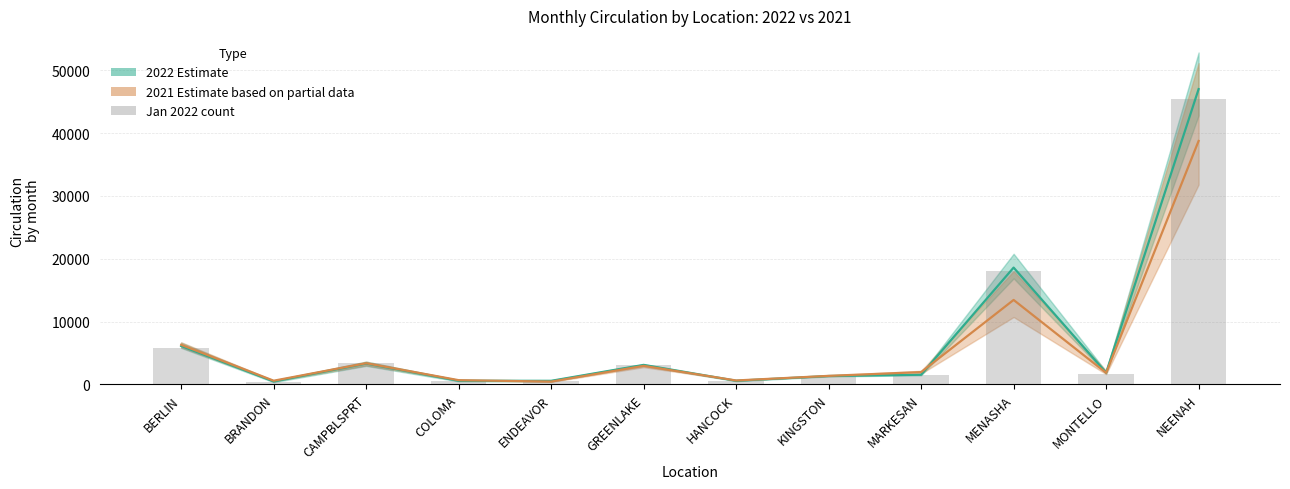

Where does the data first go above 1744?

BERLIN